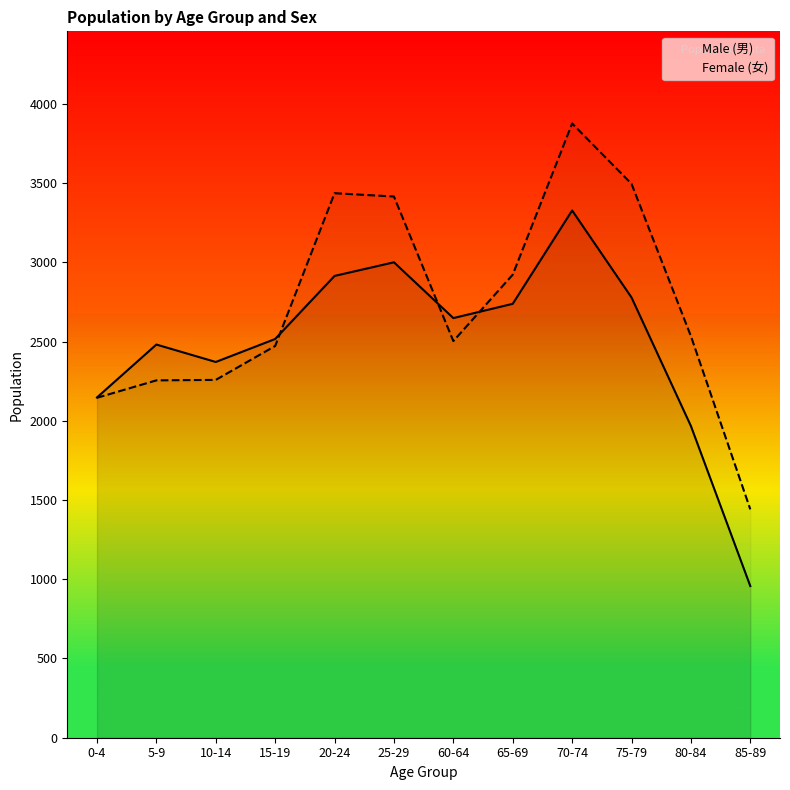

What is the average value of the Male (男) series?

2487